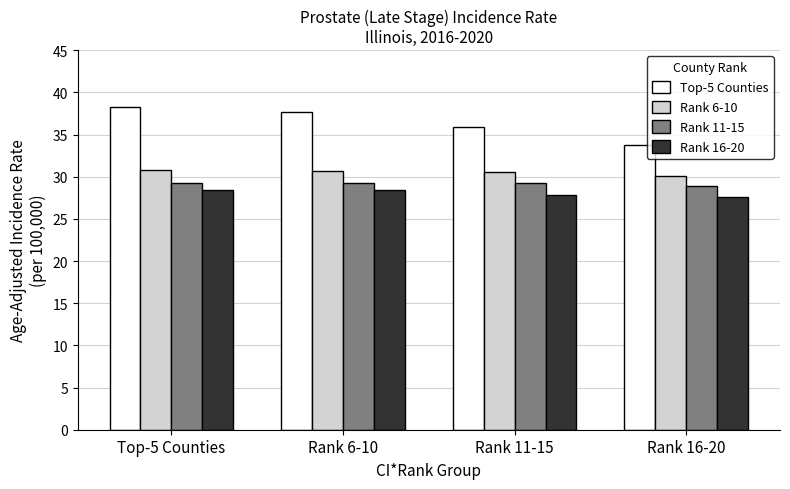

List the labels in order of Top-5 Counties value, smallest first.

Rank 16-20, Rank 11-15, Rank 6-10, Top-5 Counties